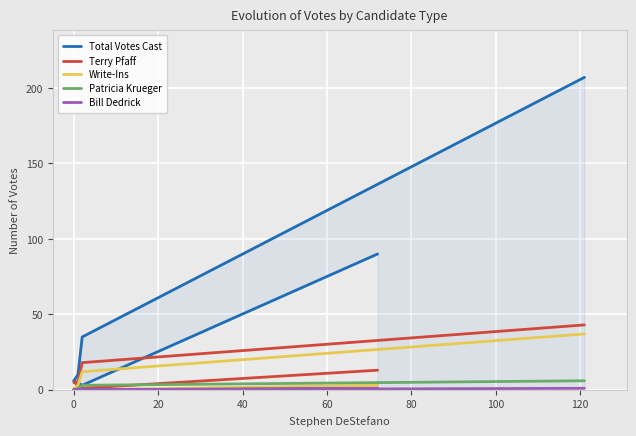

Is the value of Write-Ins at 0 greater than the value of Bill Dedrick at 0?

Yes